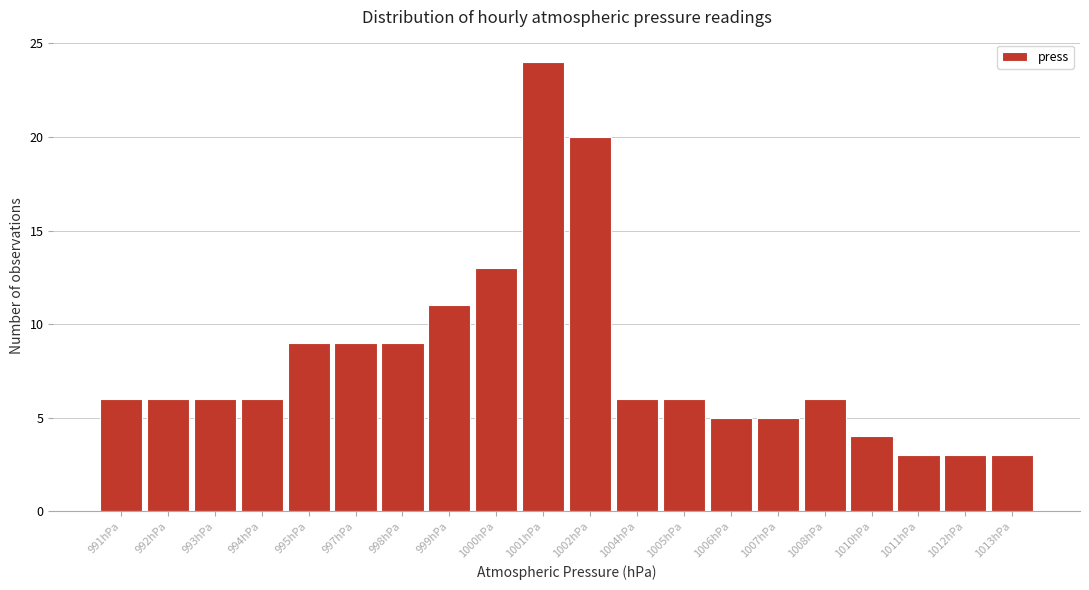

Reading left to right, list all the values displayed in this chart.

6	6	6	6	9	9	9	11	13	24	20	6	6	5	5	6	4	3	3	3